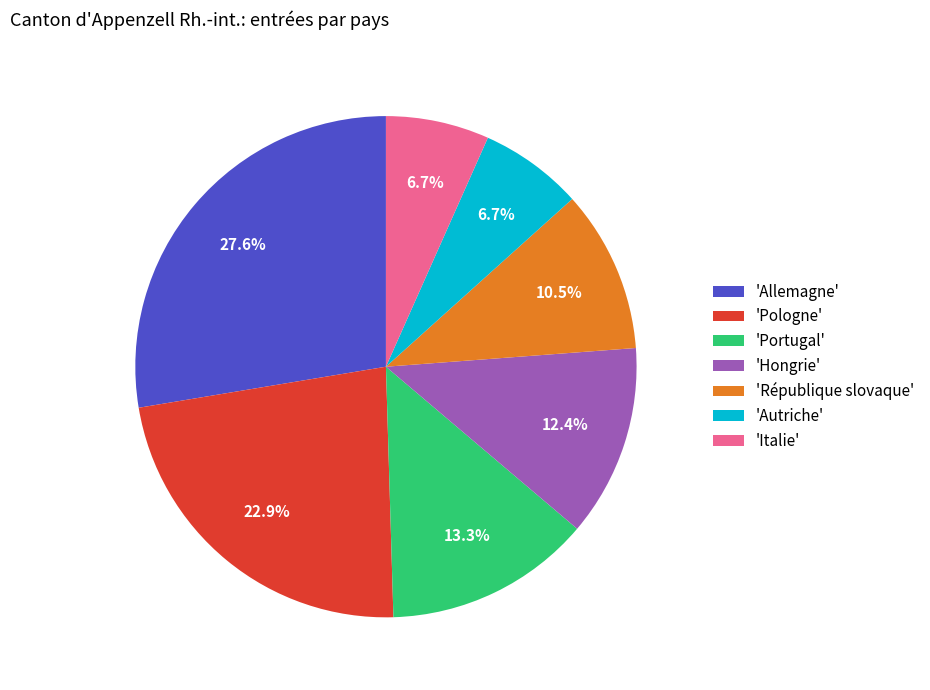

Which category has the biggest portion of the pie?

'Allemagne'